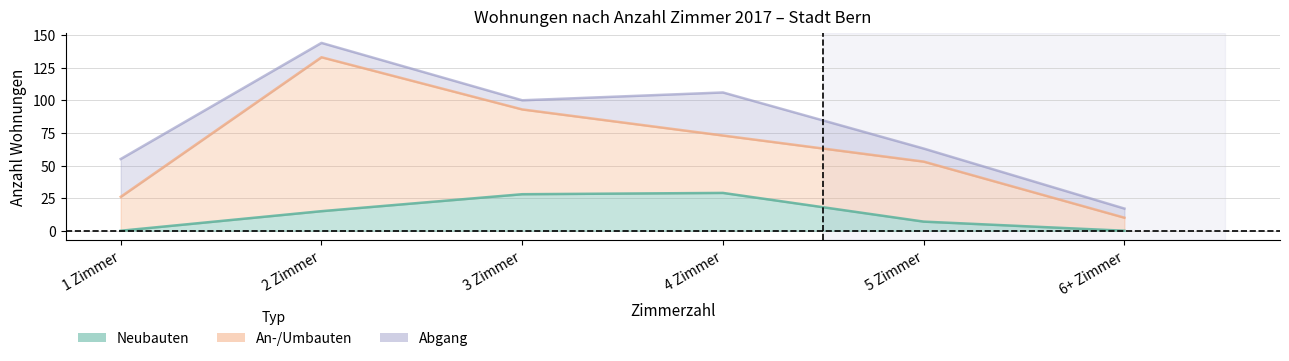

Does the chart display data point markers on the line(s)?

No